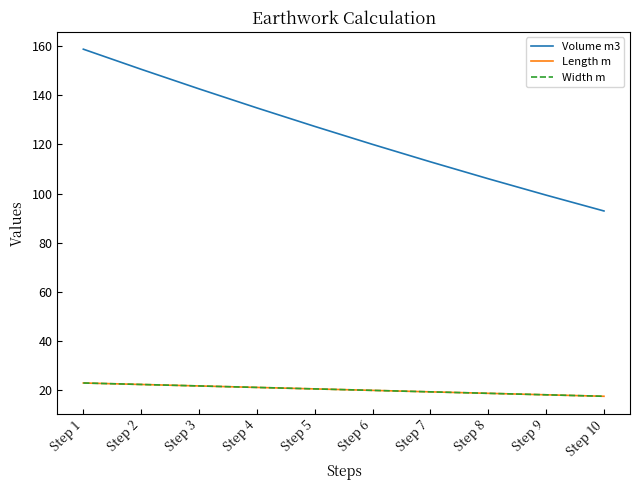

Reading left to right, what are all the values shown in this chart?

Volume m3: Step 1=158.7	Step 2=150.5	Step 3=142.6	Step 4=134.8	Step 5=127.3	Step 6=120.0	Step 7=112.9	Step 8=106.0	Step 9=99.4	Step 10=92.9
Length m: Step 1=23.0	Step 2=22.4	Step 3=21.8	Step 4=21.2	Step 5=20.6	Step 6=20.0	Step 7=19.4	Step 8=18.8	Step 9=18.2	Step 10=17.6
Width m: Step 1=23.0	Step 2=22.4	Step 3=21.8	Step 4=21.2	Step 5=20.6	Step 6=20.0	Step 7=19.4	Step 8=18.8	Step 9=18.2	Step 10=17.6